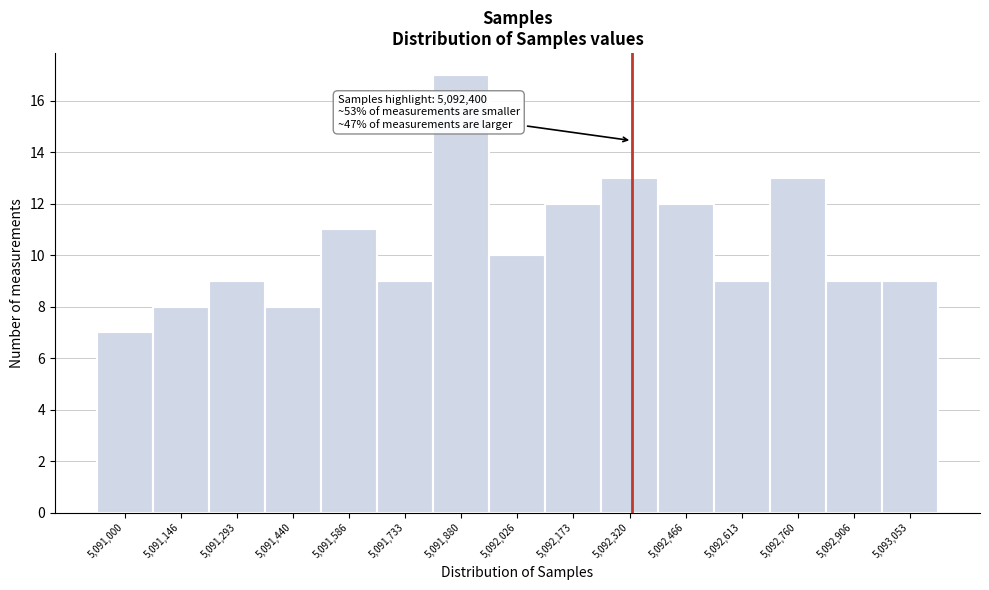

Reading left to right, list all the values displayed in this chart.

7	8	9	8	11	9	17	10	12	13	12	9	13	9	9